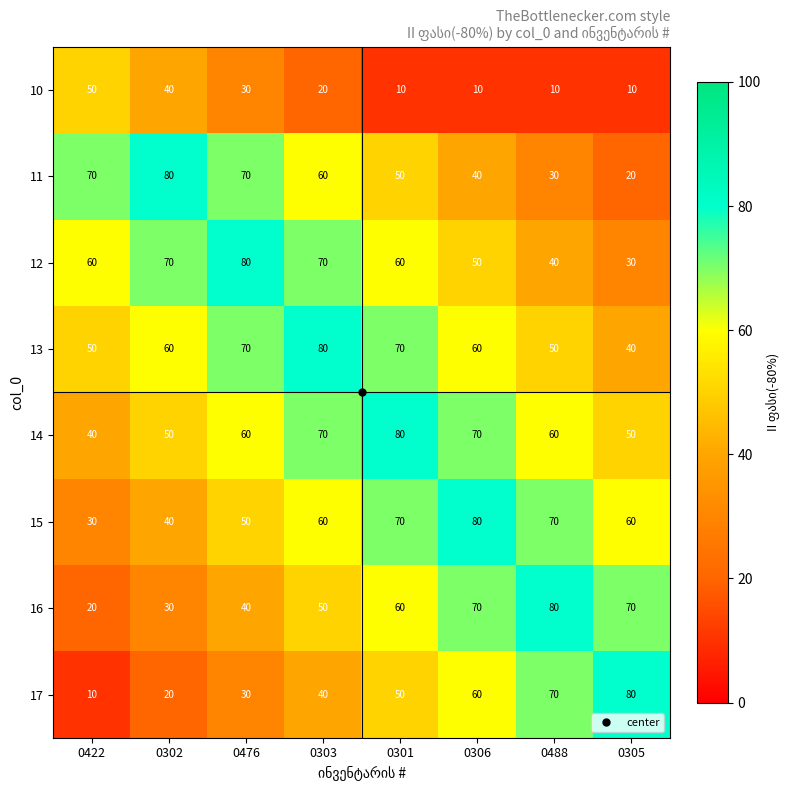

What is the total value across all series at 0302?

390